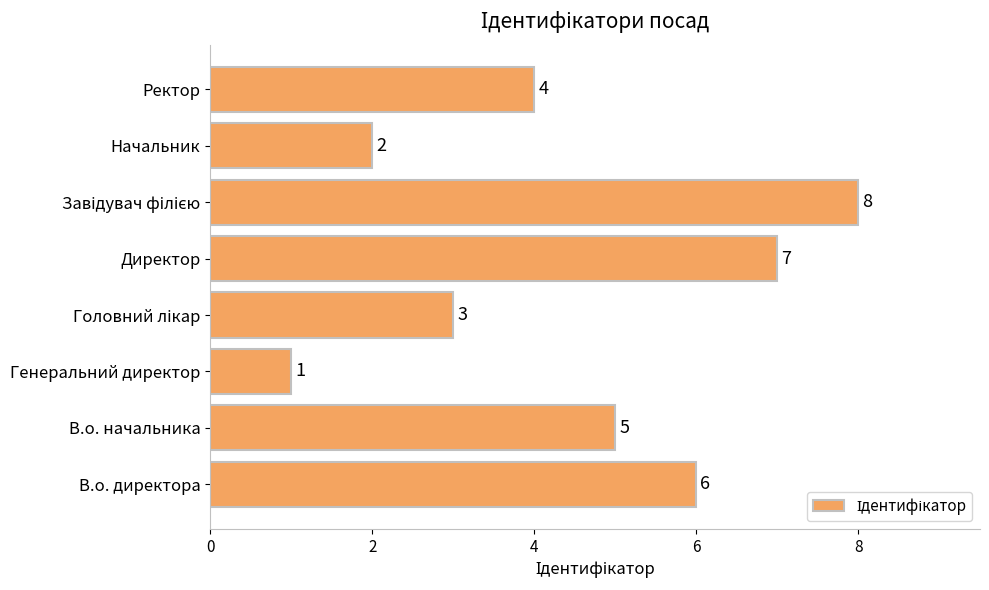

Which label corresponds to the smallest value in the chart?

Генеральний директор